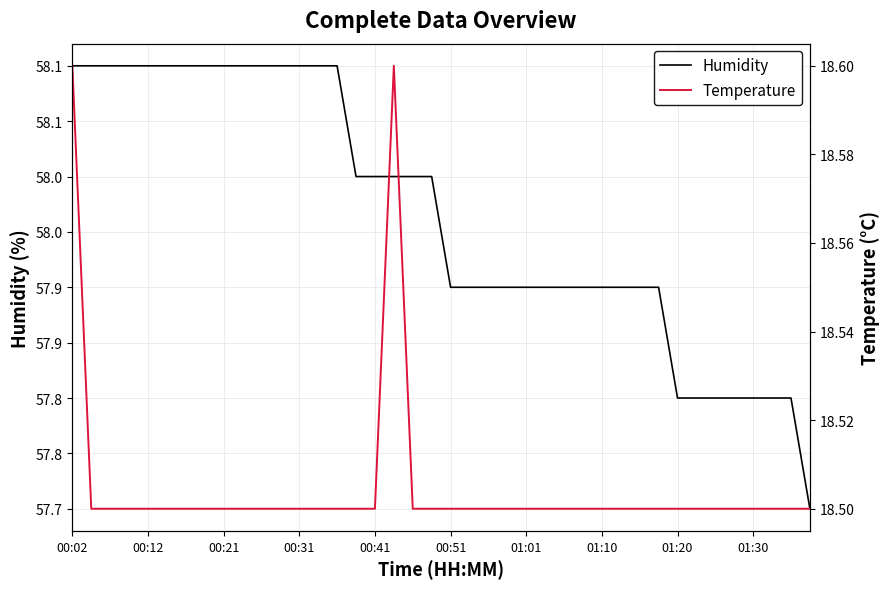

True or false: Temperature and Humidity cross at least once.

False